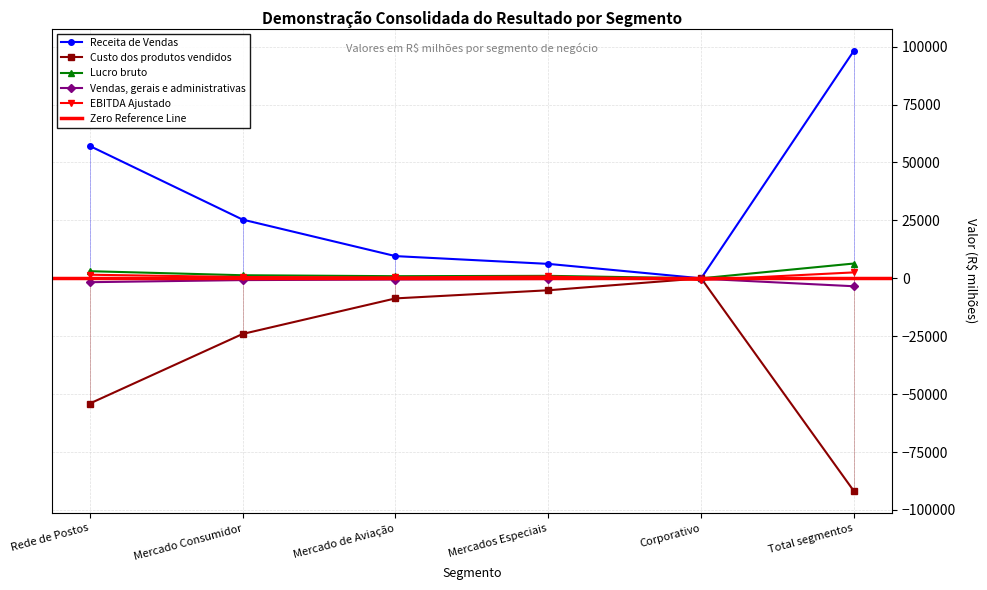

What is the difference between the maximum and minimum values in the Custo dos produtos vendidos series?

91902